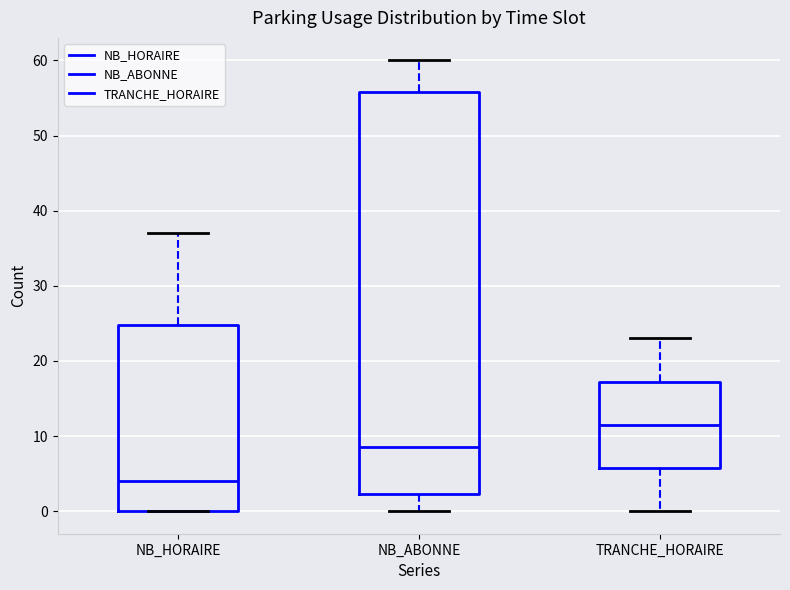

Where is the upper edge of the box for NB_HORAIRE on the y-axis? The values are not printed on the chart, so give them approximately, as read against the axis.

25